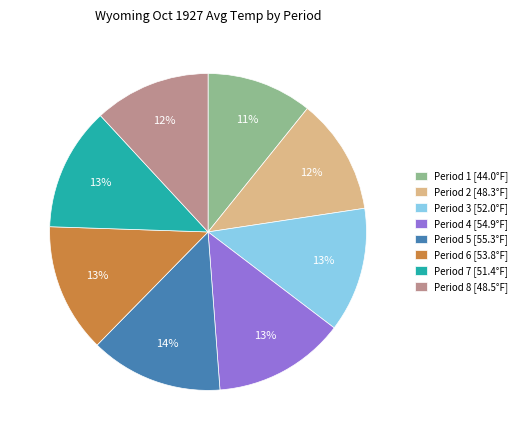

To the nearest percent, what is the difference between the largest and smallest slice percentages?

3%